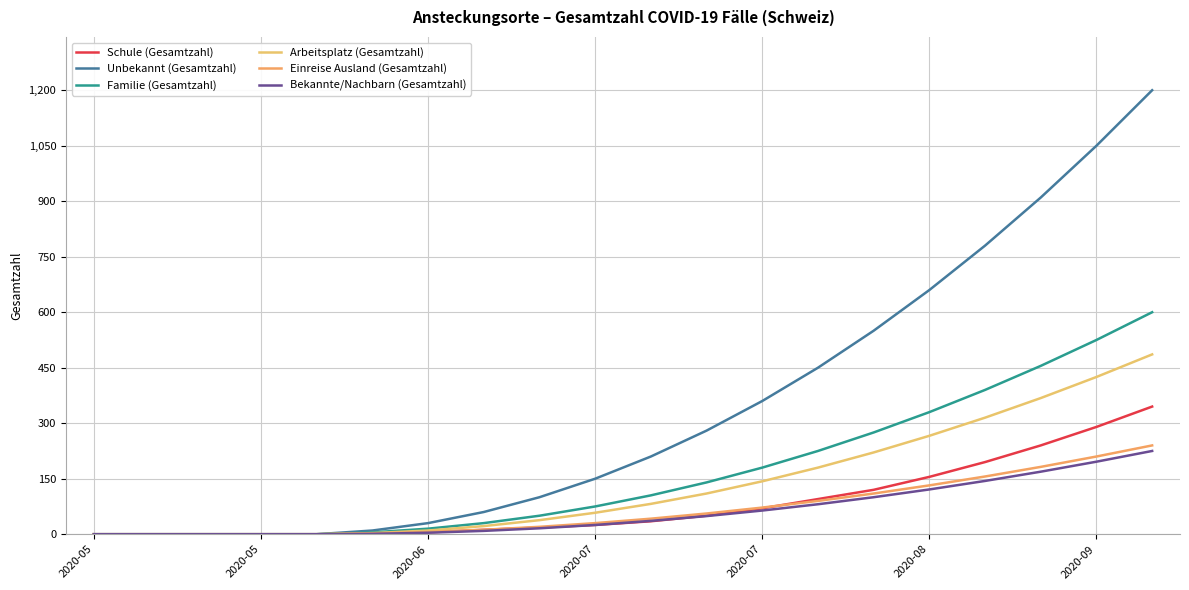

Does the chart display data point markers on the line(s)?

No